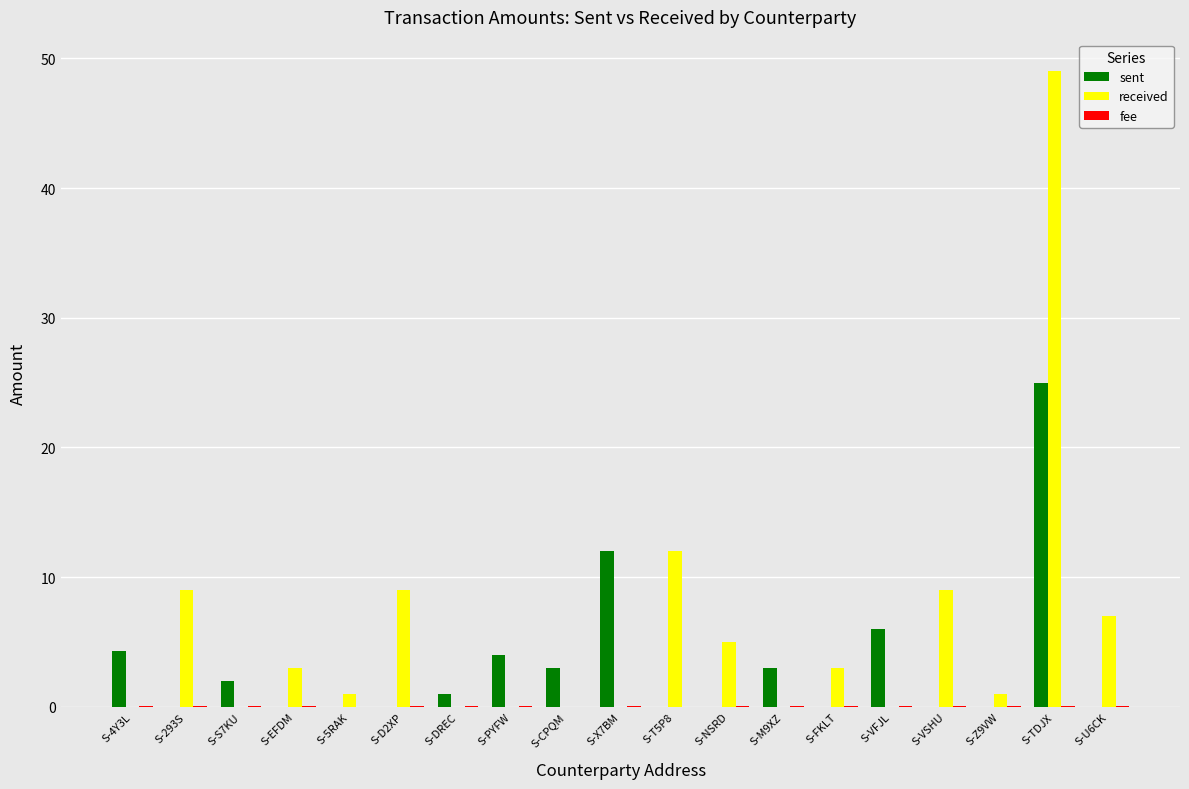

Is it true that received equals 9.0 at S-D2XP?

True